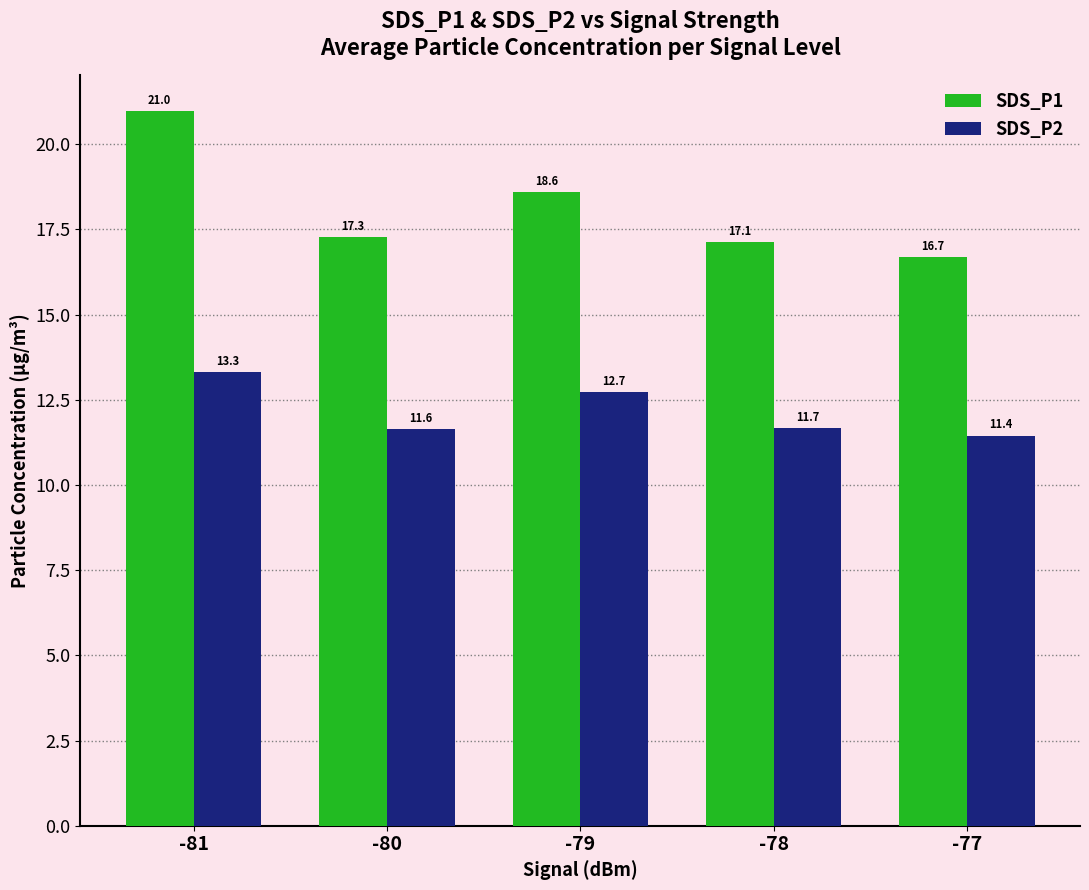

What is the average value of the SDS_P1 series?

18.1